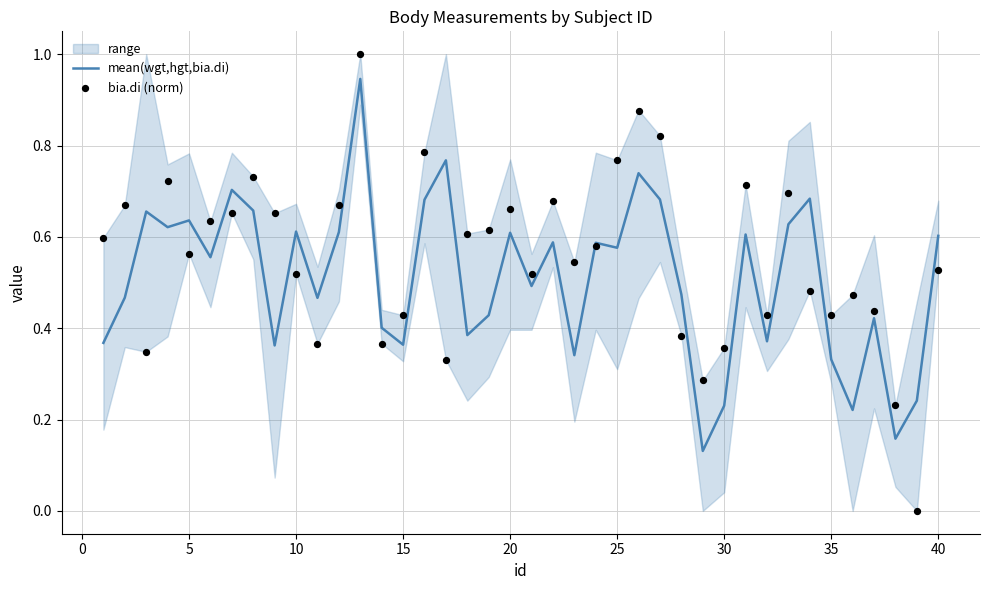

Which series has the widest spread of Y values?

bia.di (norm)